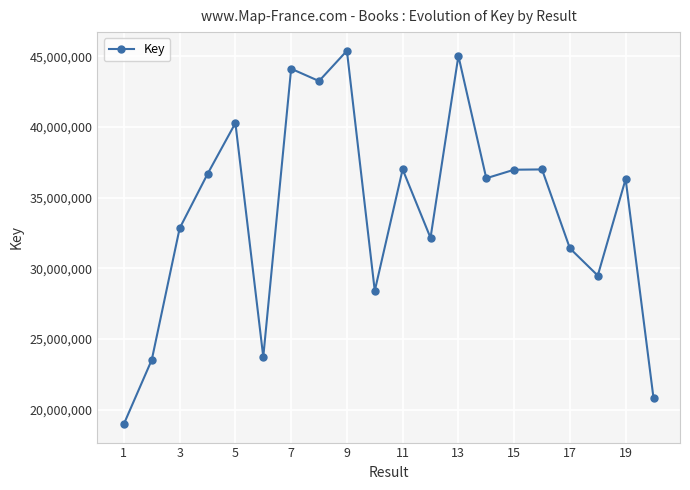

What is the smallest value displayed?

19005967